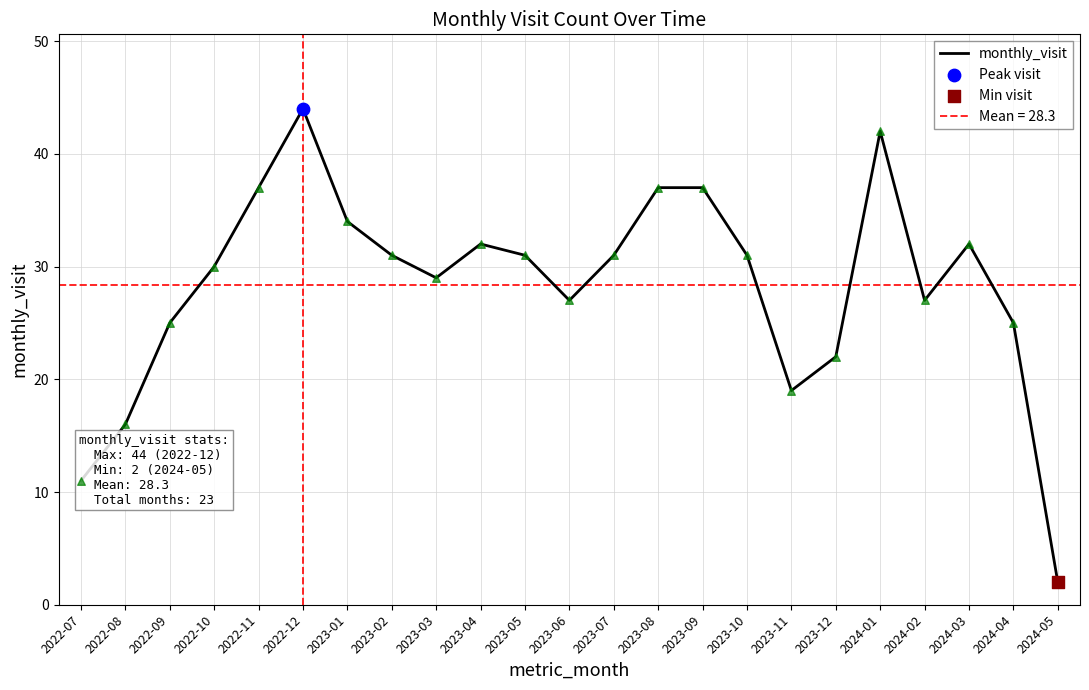

Between 2024-03 and 2023-05, which is larger?

2024-03